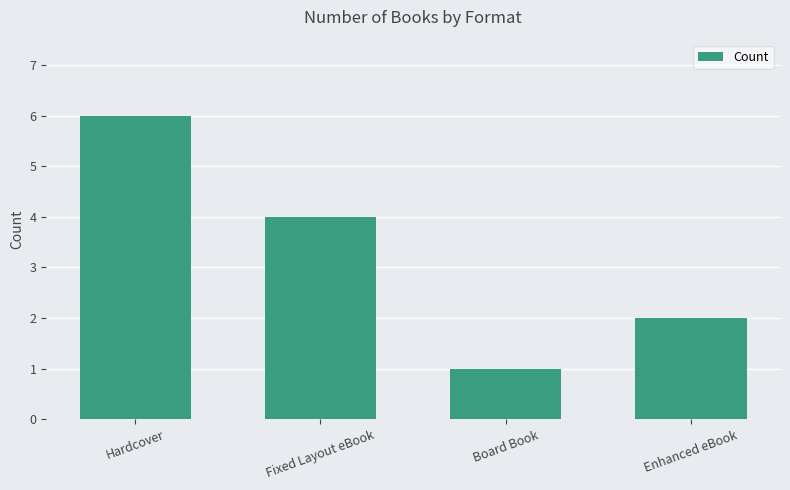

Are the bars grouped side by side (vs. stacked)?

No